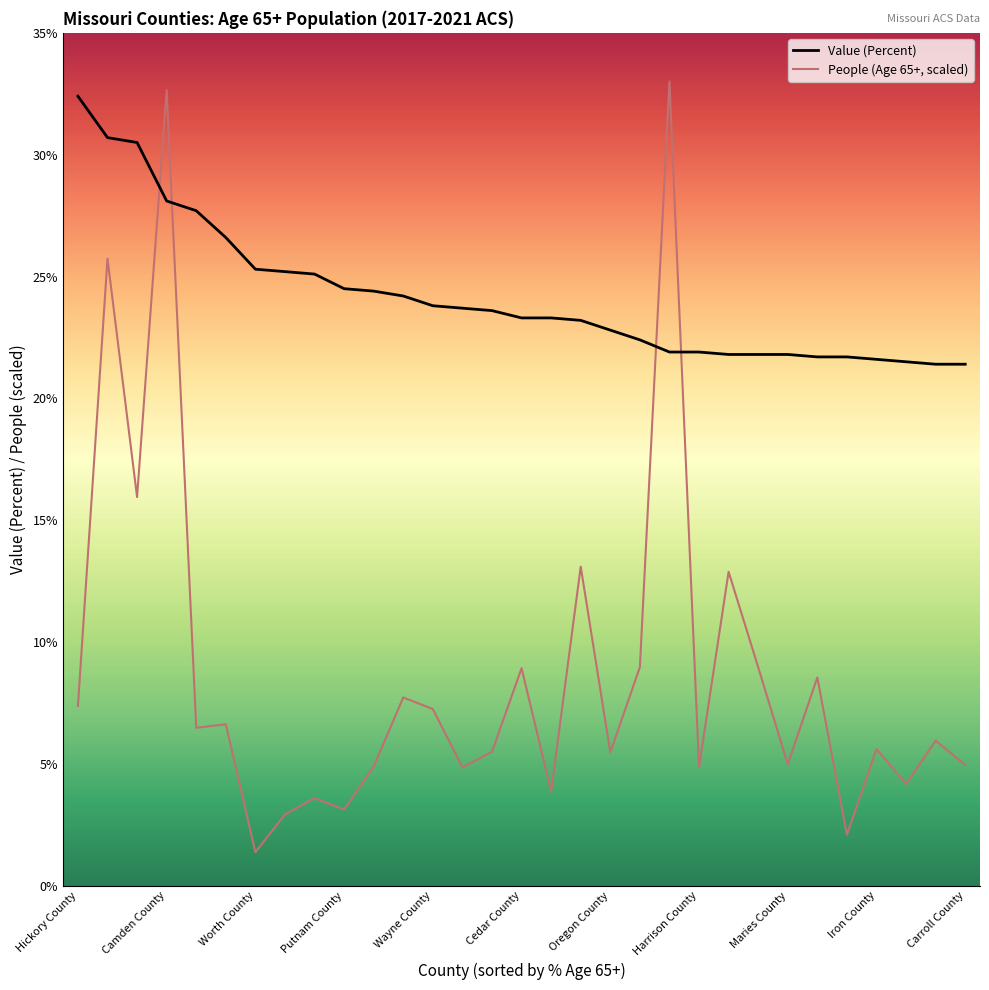

Which series has the largest total across all categories?

Value (Percent)